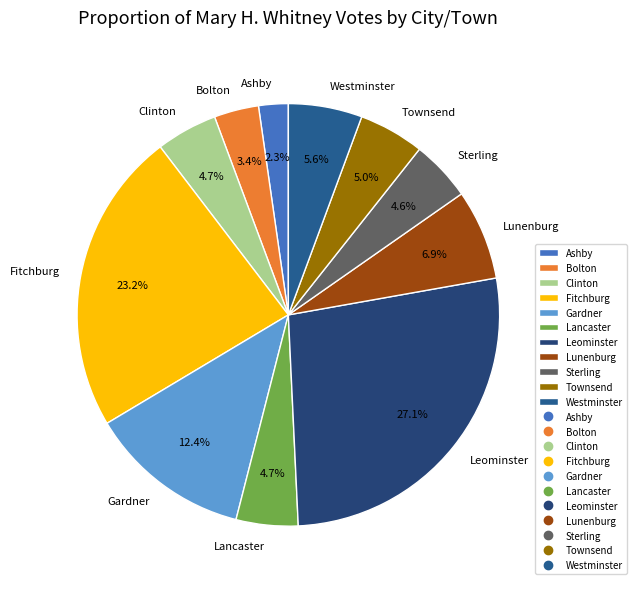

What is the largest slice in the pie chart?

Leominster